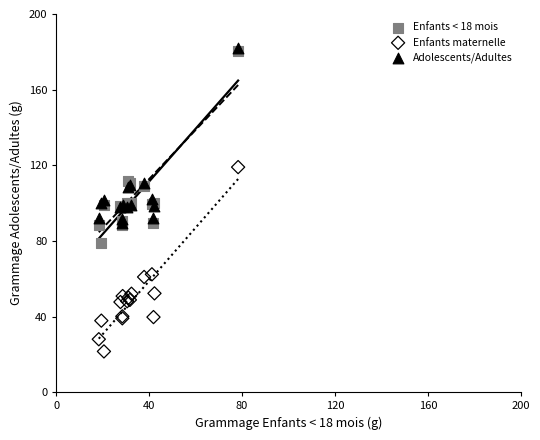

Which series contains the highest Y value?

Adolescents/Adultes